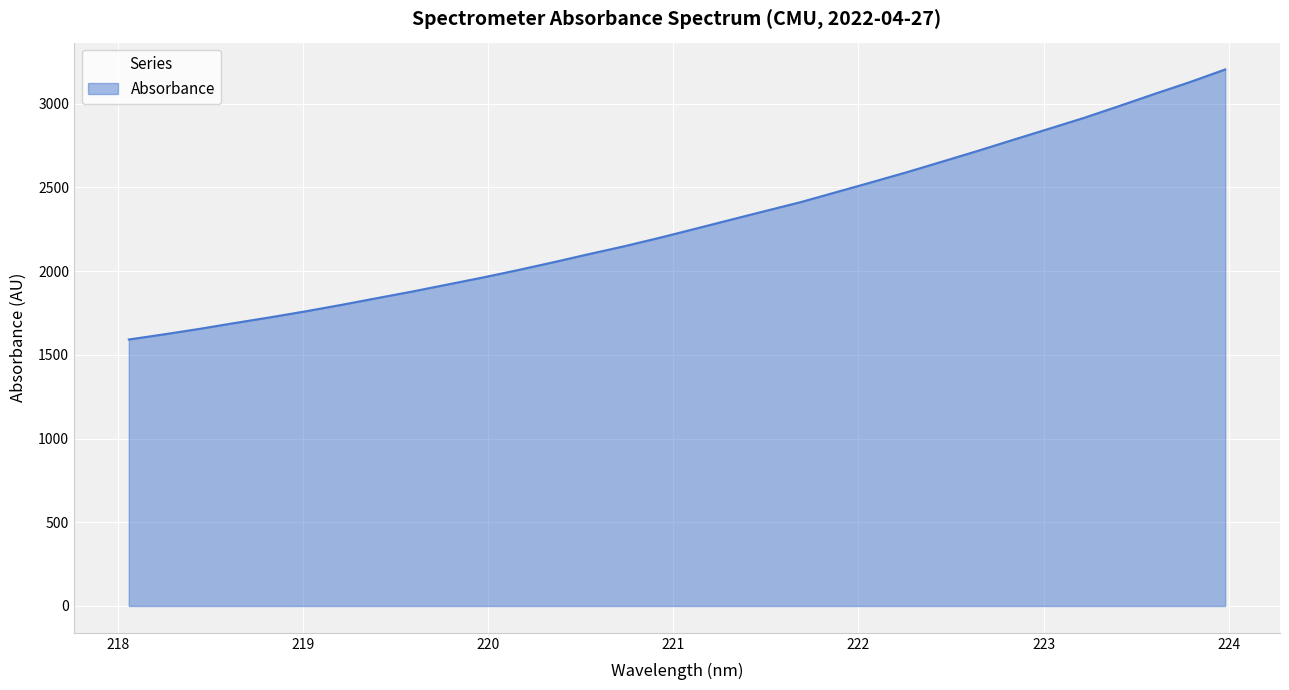

True or false: the data has more than 1 interior local peaks.

False